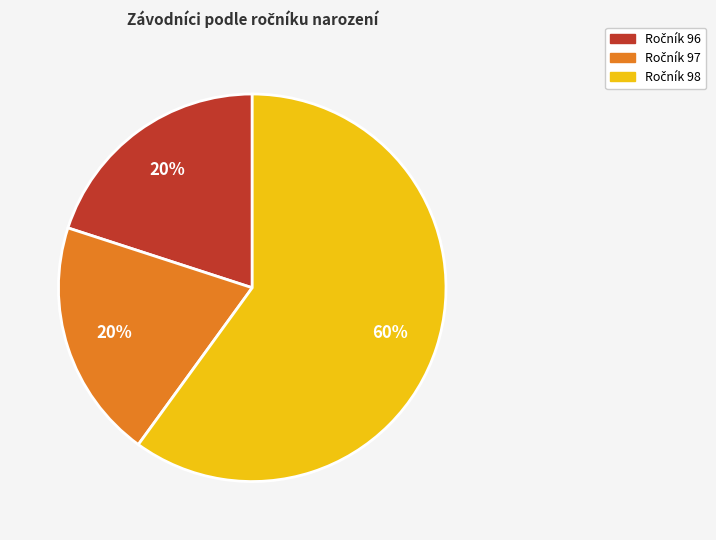

To the nearest percent, what is the difference between the largest and smallest slice percentages?

40%